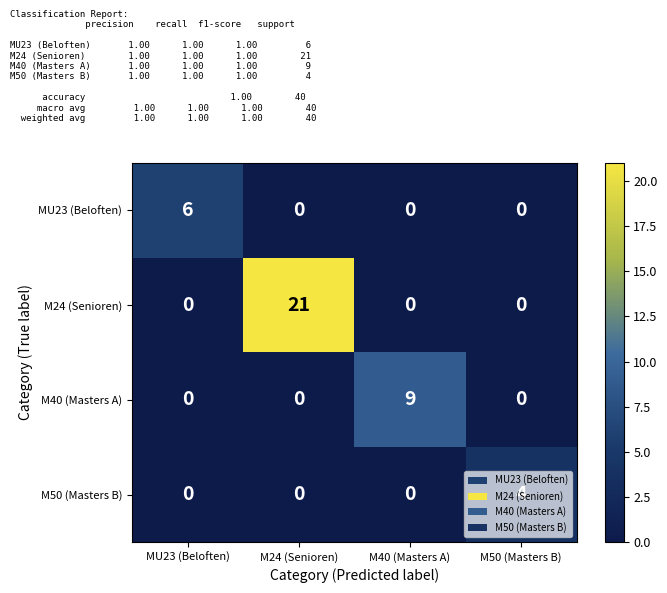

What is the sum of all M40 (Masters A) values?

9